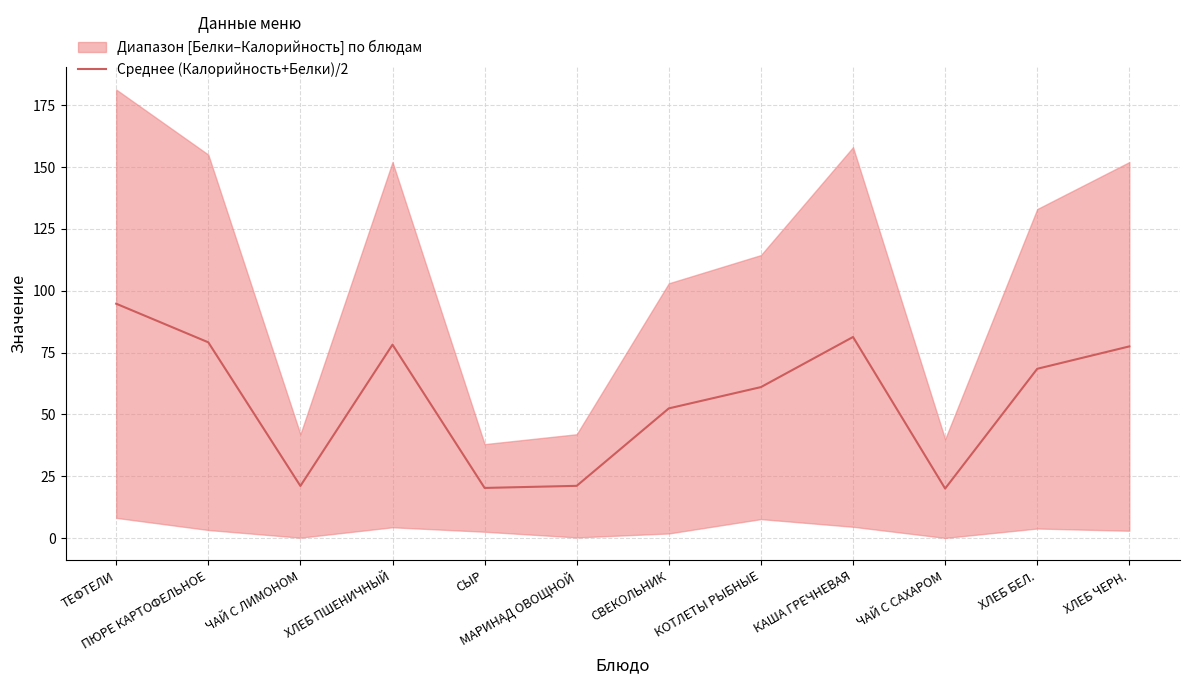

What is the label of the 12th point from the right?

ТЕФТЕЛИ